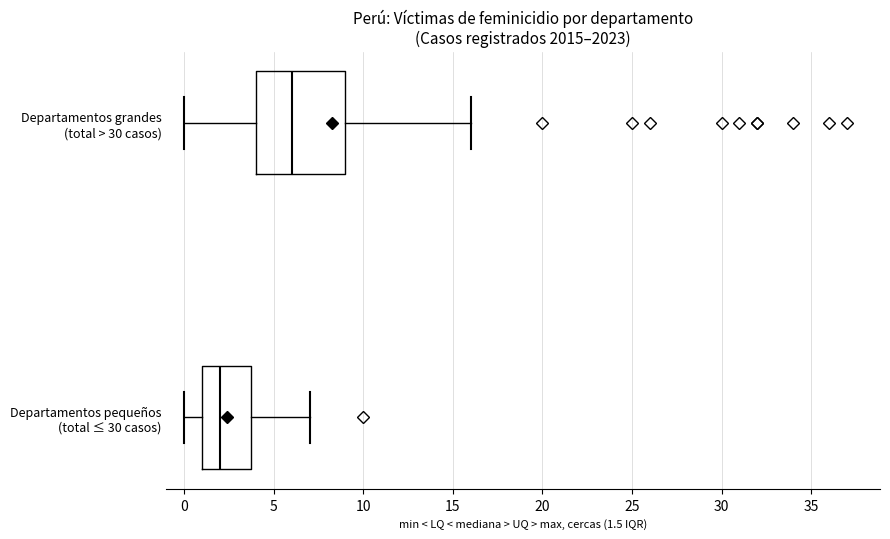

Where is the right edge of the box for Departamentos grandes (total > 30 casos) on the x-axis? The values are not printed on the chart, so give them approximately, as read against the axis.

9